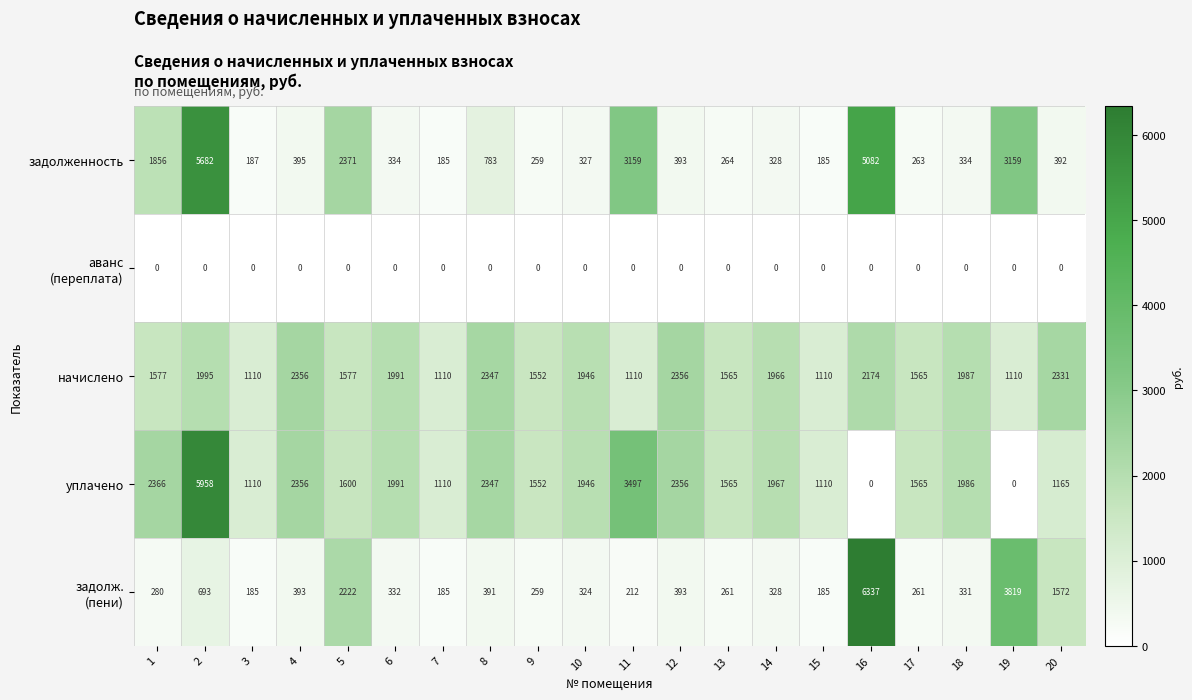

Which series changed the most between 10 and 11?

задолженность